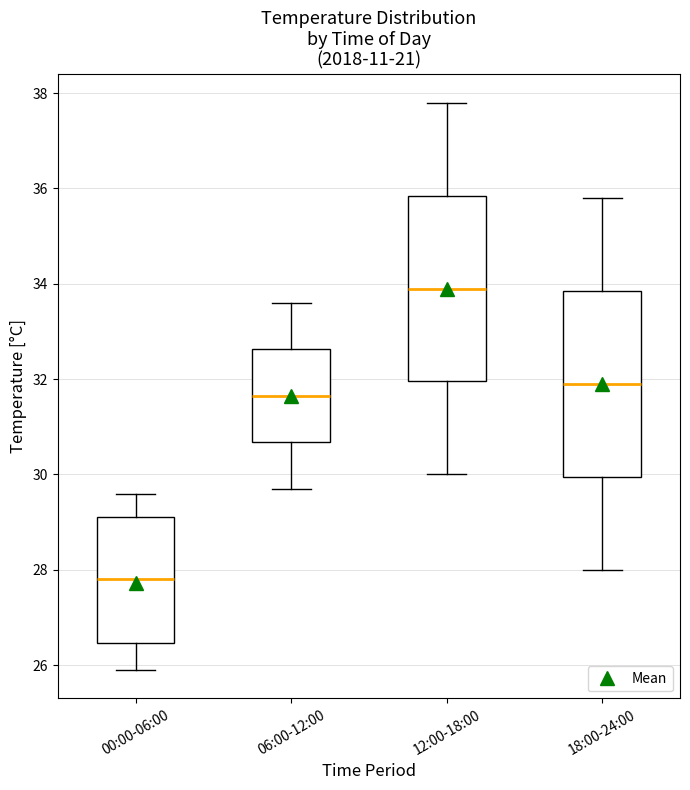

Which box's median line is the lowest?

00:00-06:00